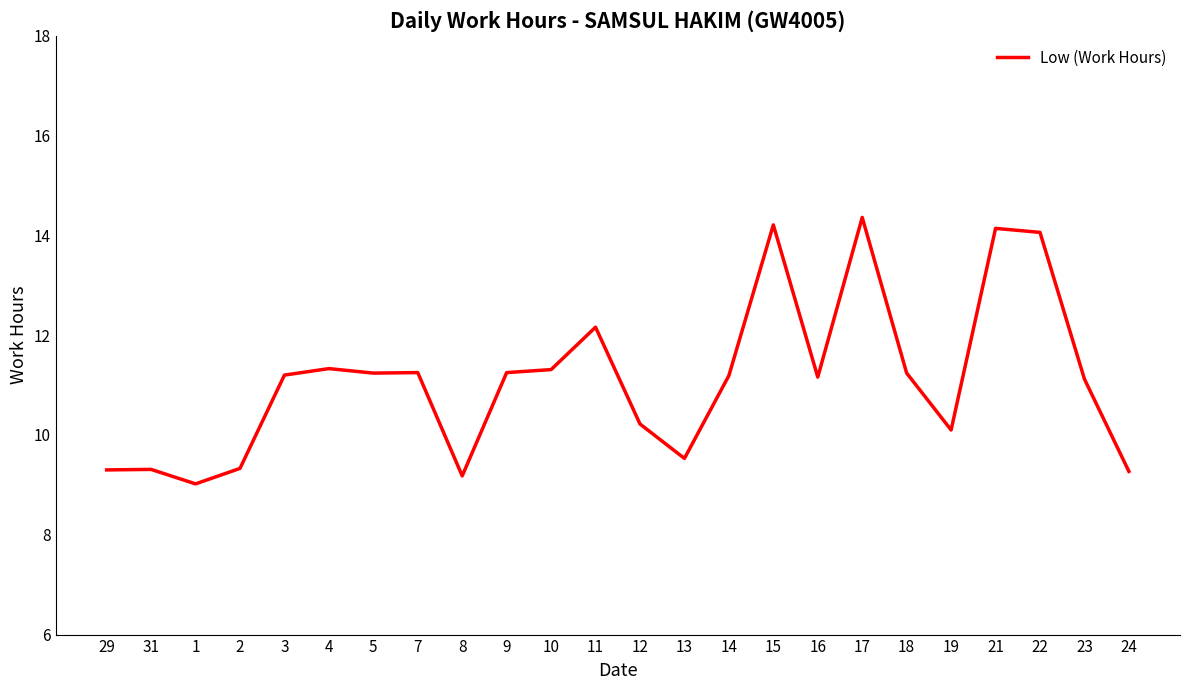

The chart shows a value of 17.2 at 18. True or false?

False